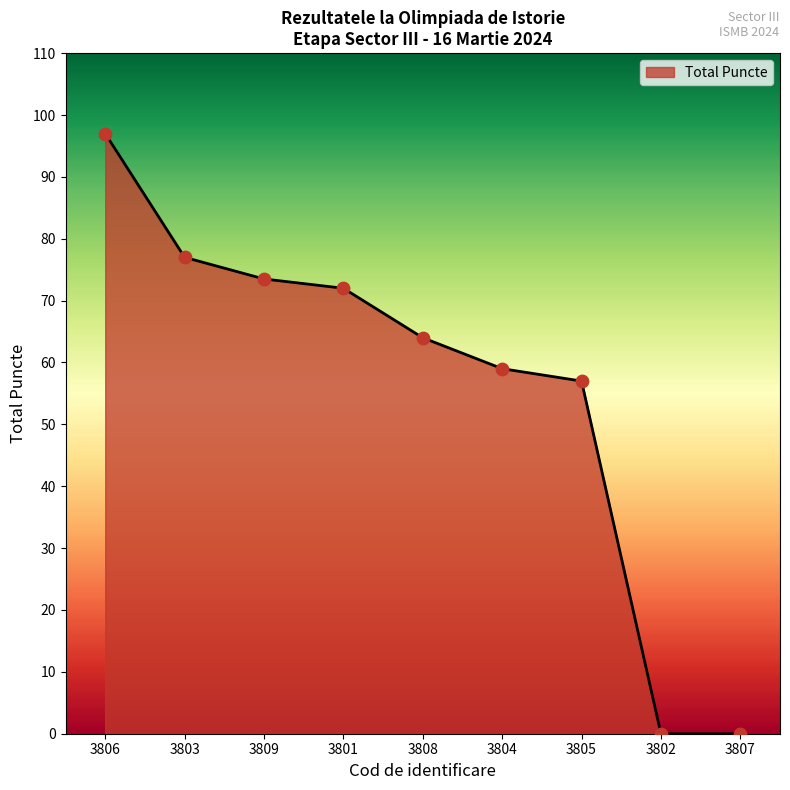

Between 3809 and 3808, which is larger?

3809